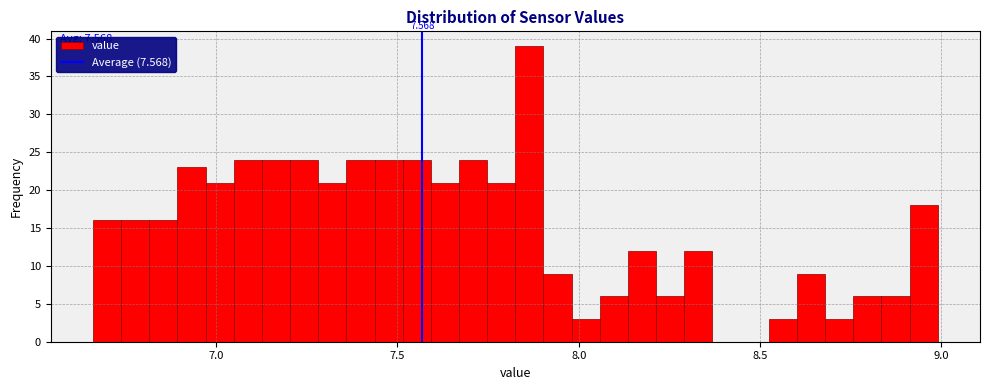

Read against the x-axis, roughly where is the centre of the tallest bar?

7.85